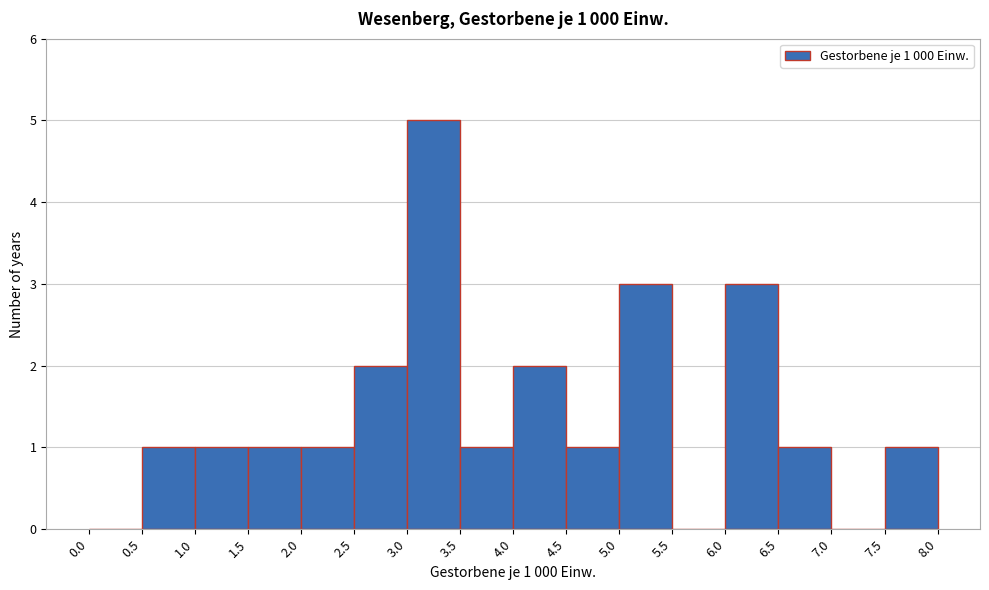

Which range on the x-axis has the tallest bar?

3.0 to 3.5